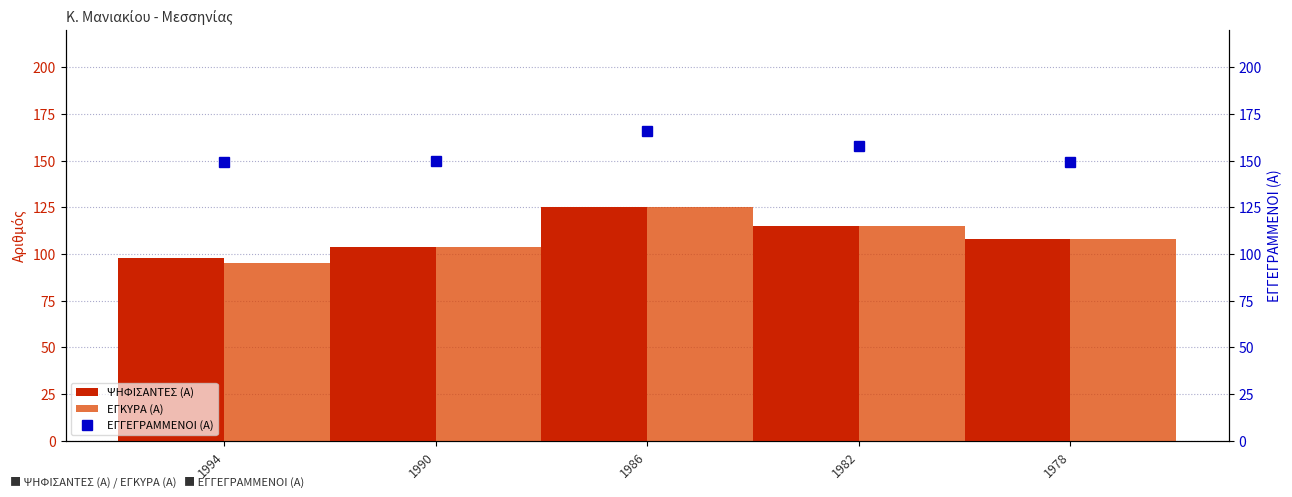

Between 1990 and 1982, which is larger?

1982